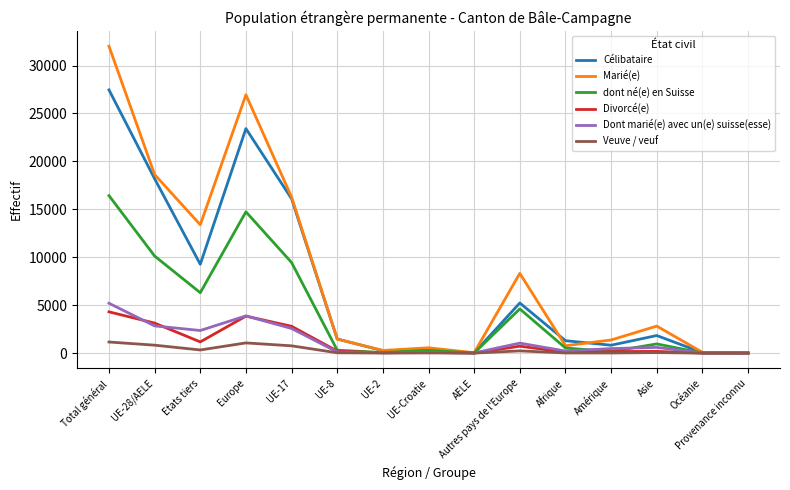

Which series has the widest spread of values?

Marié(e)